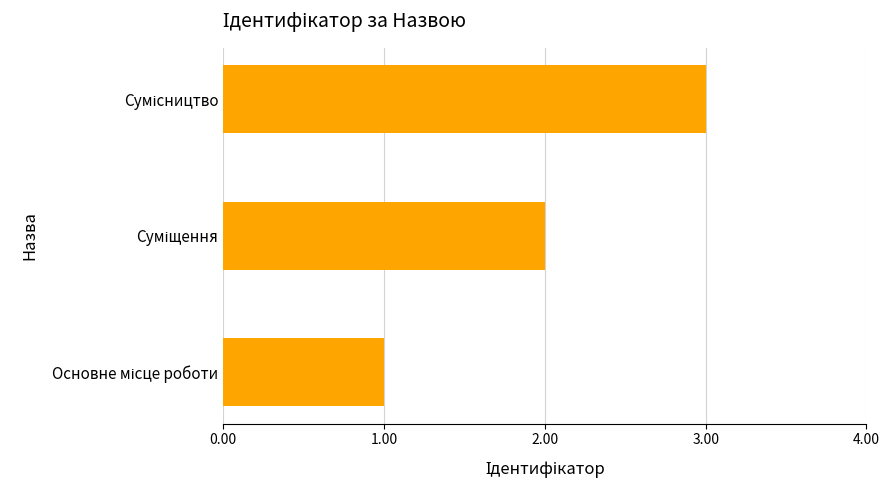

What is the sum of all values?

6